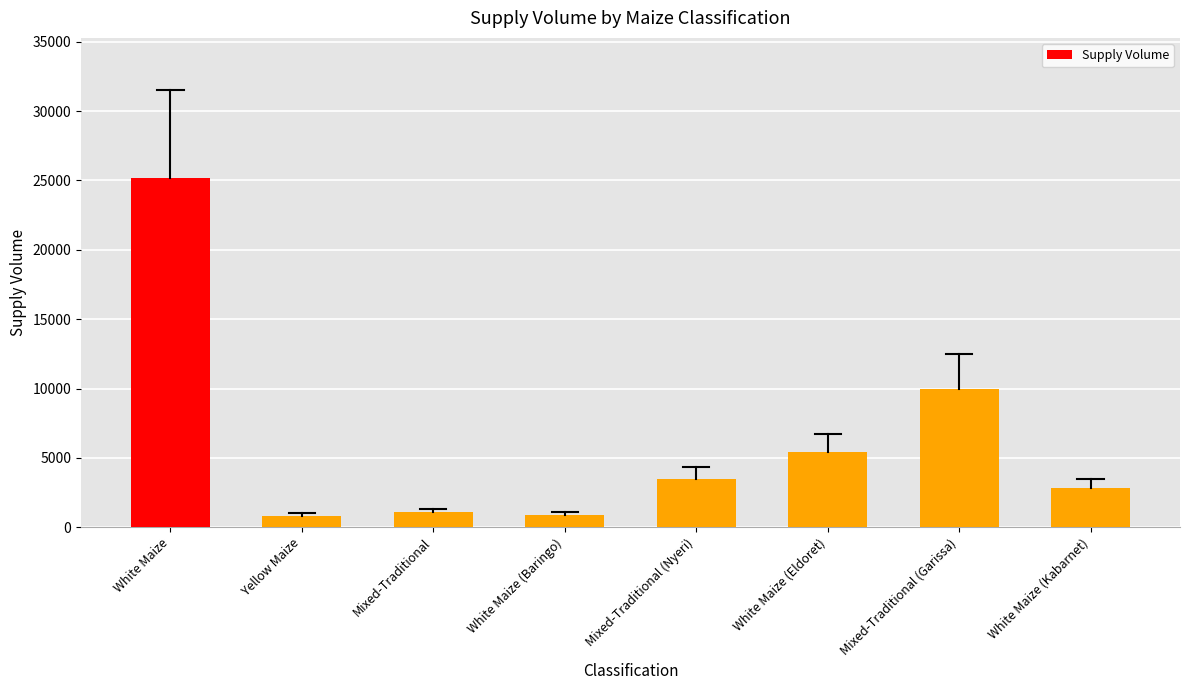

Where is the data nearest to the value 13000?

Mixed-Traditional (Garissa)